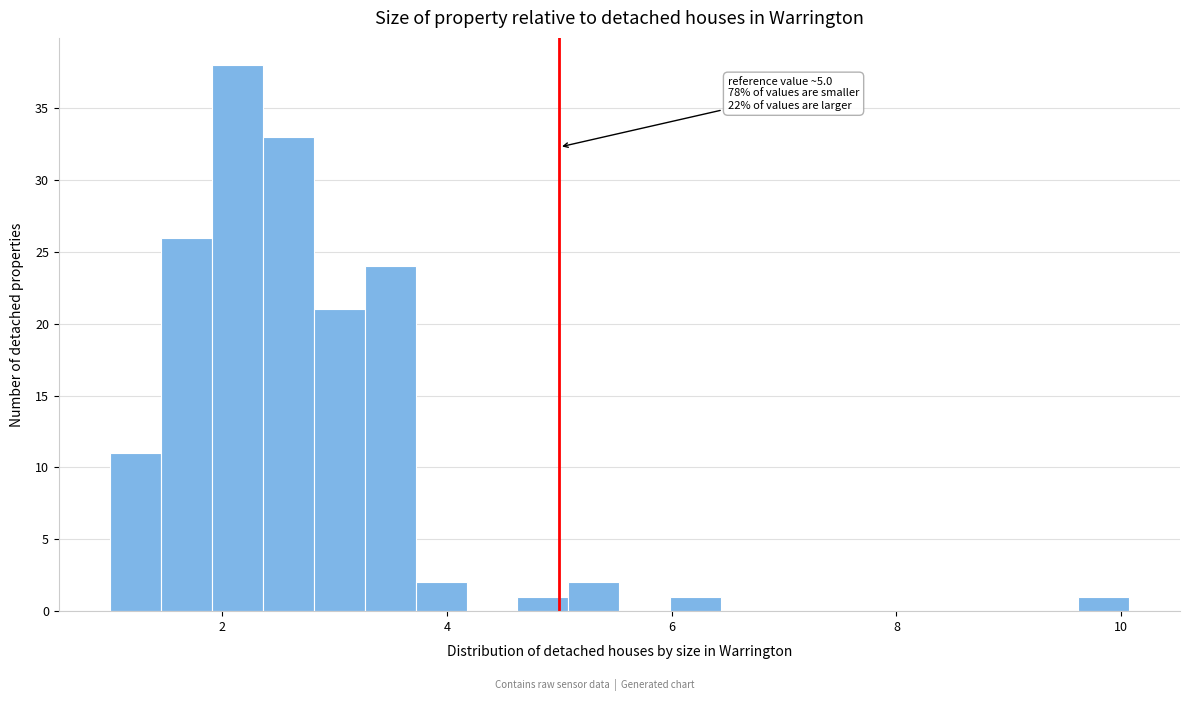

Around what value on the x-axis is the tallest bar? Give the approximate position of its centre, as read against the axis.

2.2